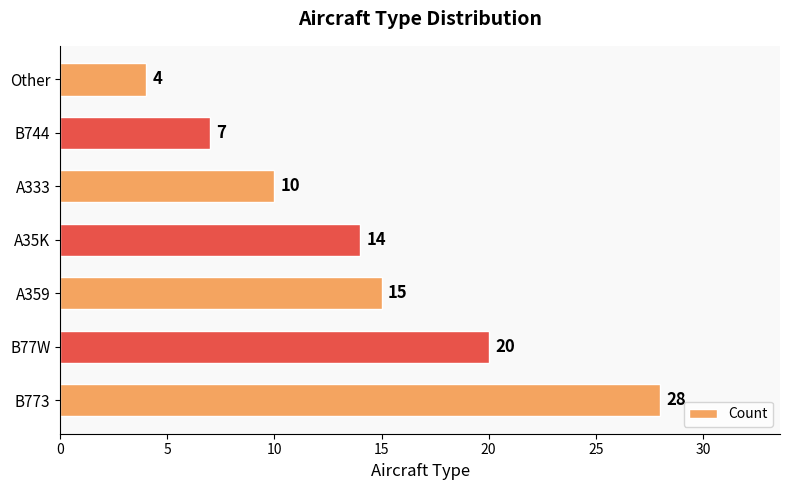

At which label is the value closest to 16?

A359